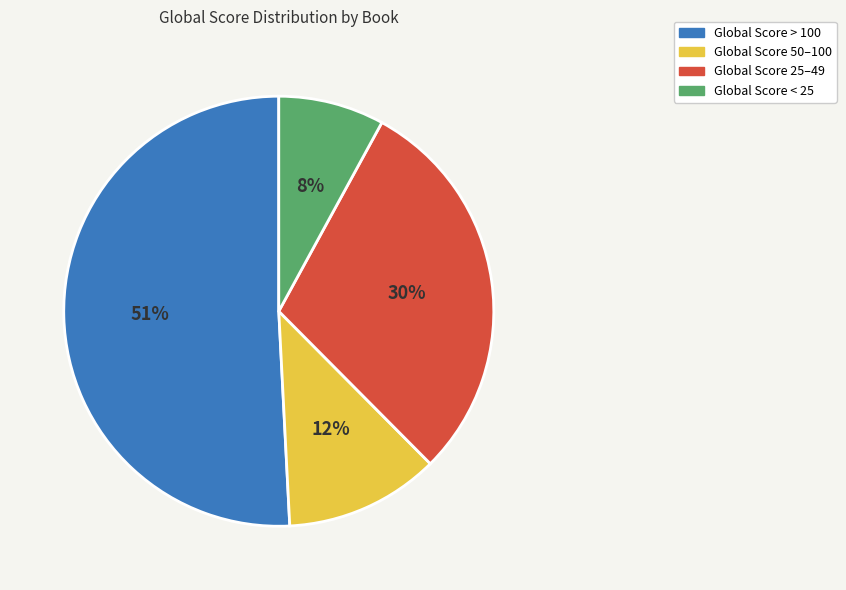

To the nearest percent, what is the difference between the Global Score < 25 and Global Score > 100 slice percentages?

43%